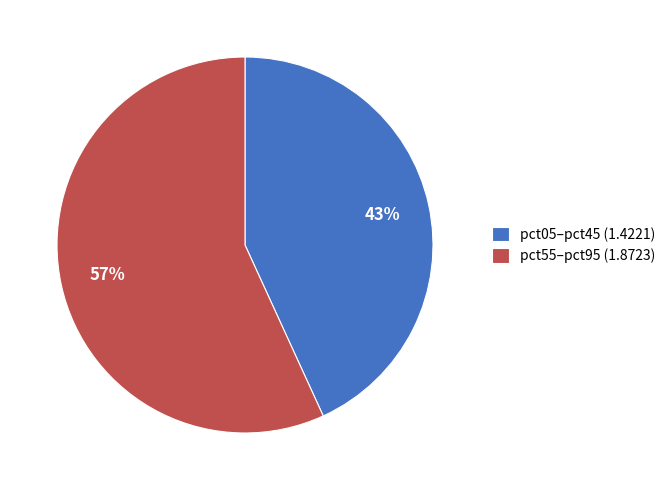

How many segments does this pie chart have?

2